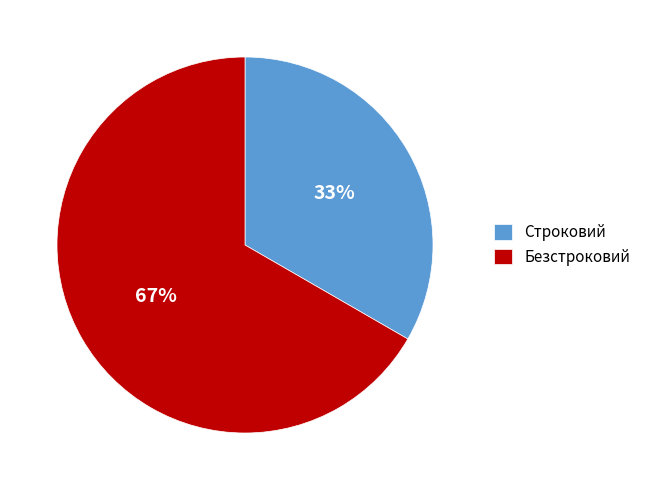

Does Безстроковий account for over 50% of the chart?

Yes